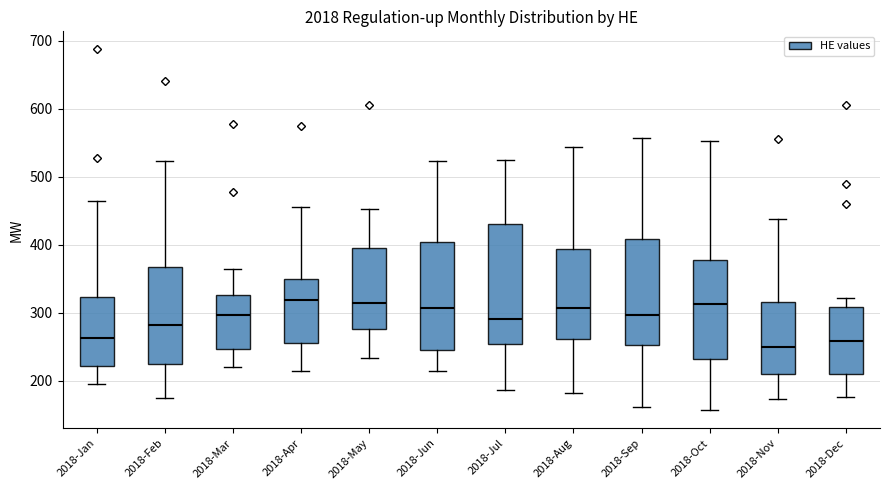

Reading left to right, read every box against the y-axis: the position of its median line, the range the box covers, and the ends of its whiskers. The values are not printed on the chart, so give them approximately, as read against the axis.

2018-Jan: median 260, box 220 to 320, whiskers 200 to 460
2018-Feb: median 280, box 230 to 370, whiskers 180 to 520
2018-Mar: median 300, box 250 to 330, whiskers 220 to 370
2018-Apr: median 320, box 260 to 350, whiskers 220 to 460
2018-May: median 310, box 280 to 390, whiskers 230 to 450
2018-Jun: median 310, box 250 to 400, whiskers 220 to 520
2018-Jul: median 290, box 250 to 430, whiskers 190 to 530
2018-Aug: median 310, box 260 to 390, whiskers 180 to 540
2018-Sep: median 300, box 250 to 410, whiskers 160 to 560
2018-Oct: median 310, box 230 to 380, whiskers 160 to 550
2018-Nov: median 250, box 210 to 320, whiskers 170 to 440
2018-Dec: median 260, box 210 to 310, whiskers 180 to 320